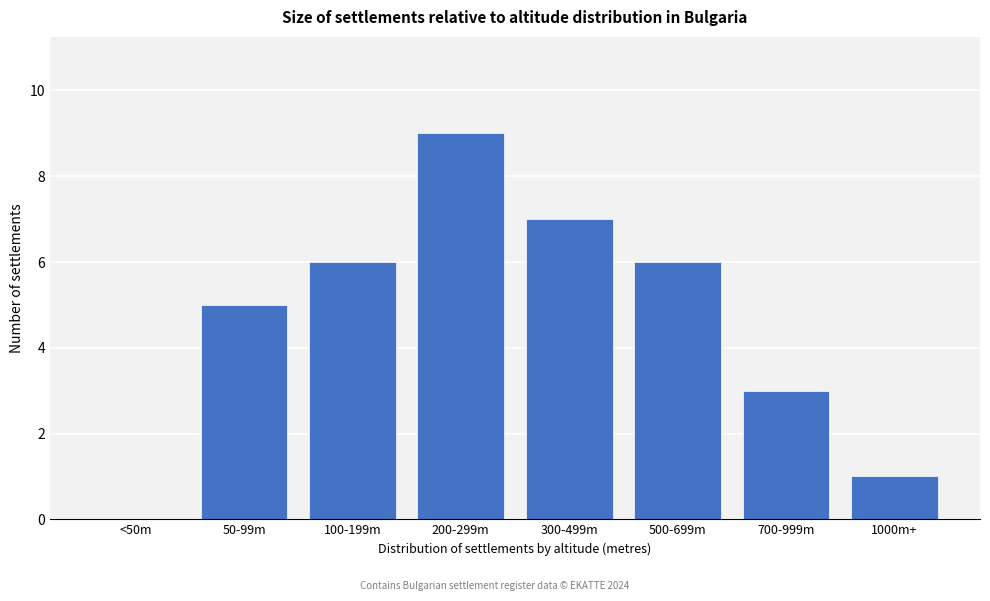

Reading left to right, list all the values displayed in this chart.

<50m=0	50-99m=5	100-199m=6	200-299m=9	300-499m=7	500-699m=6	700-999m=3	1000m+=1